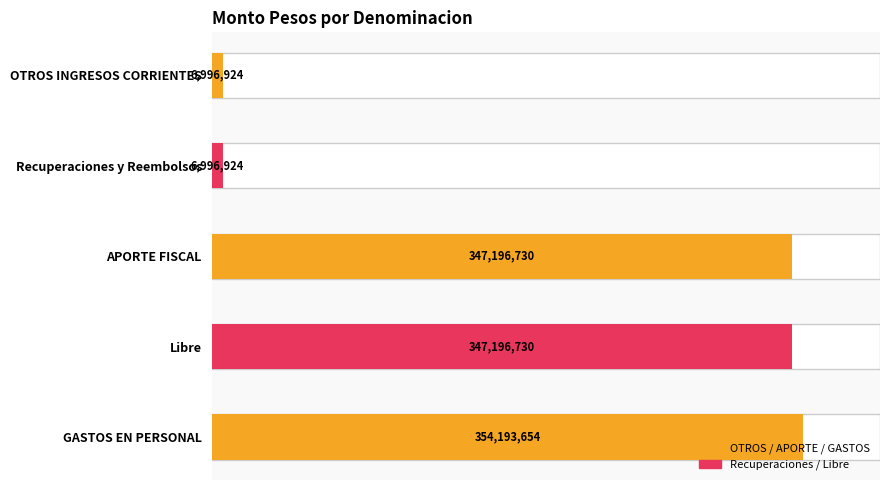

What is the change in value from Recuperaciones y Reembolsos to GASTOS EN PERSONAL?

+347196730